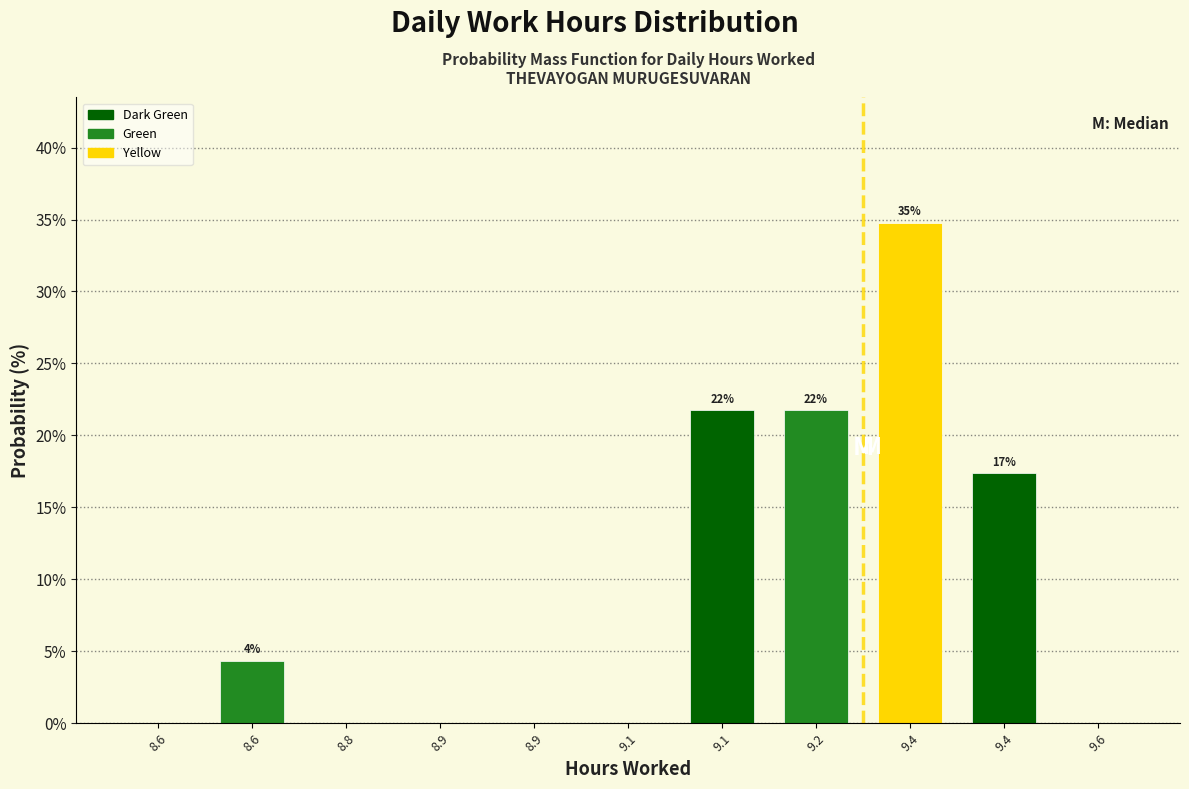

How many distinct data groups are displayed?

1